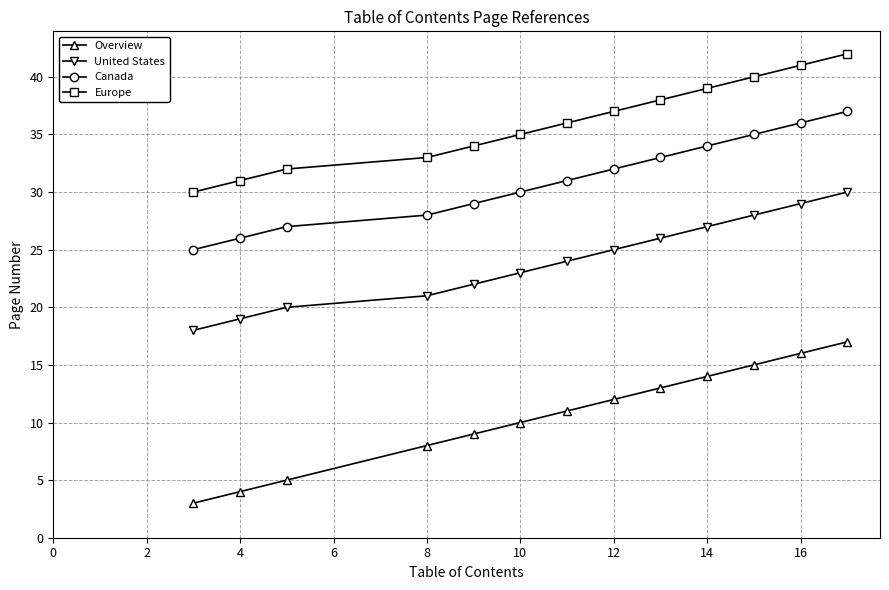

Which series has the largest range (max minus min)?

Overview